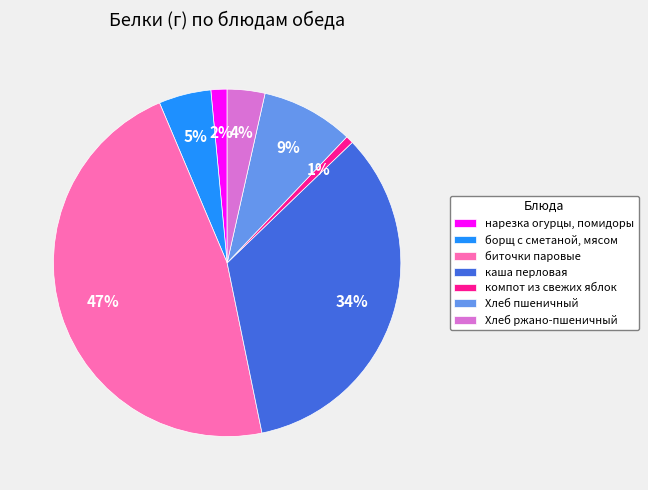

To the nearest percent, what is the average slice percentage?

14%